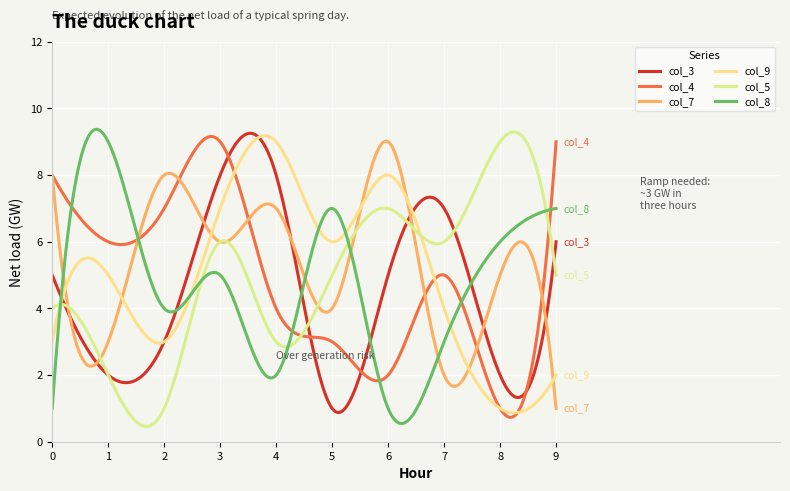

What is the smallest value displayed?

0.5